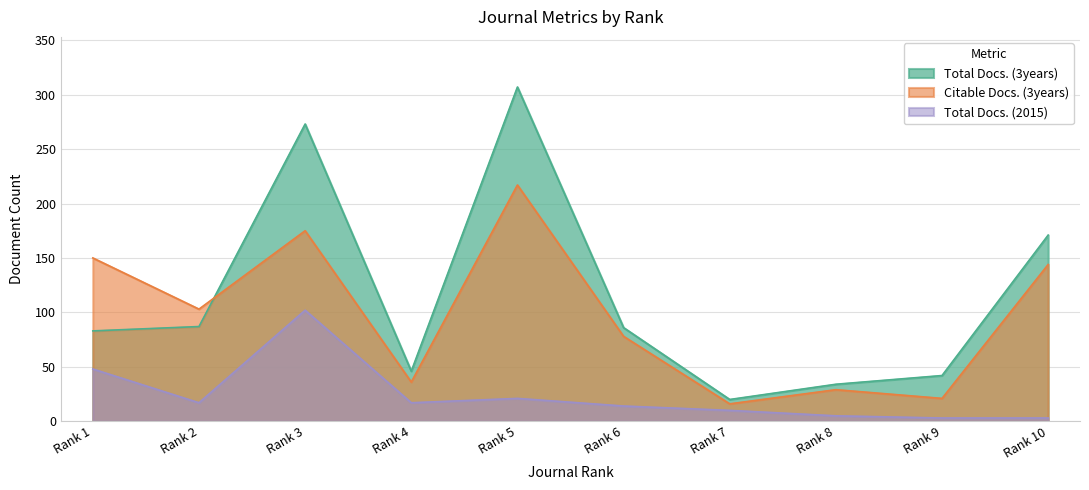

What is the minimum value shown in the chart?

3